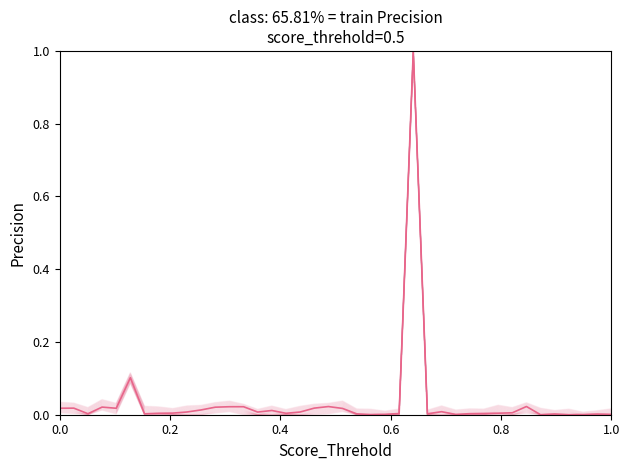

What is the difference between the maximum and minimum values?

1.0